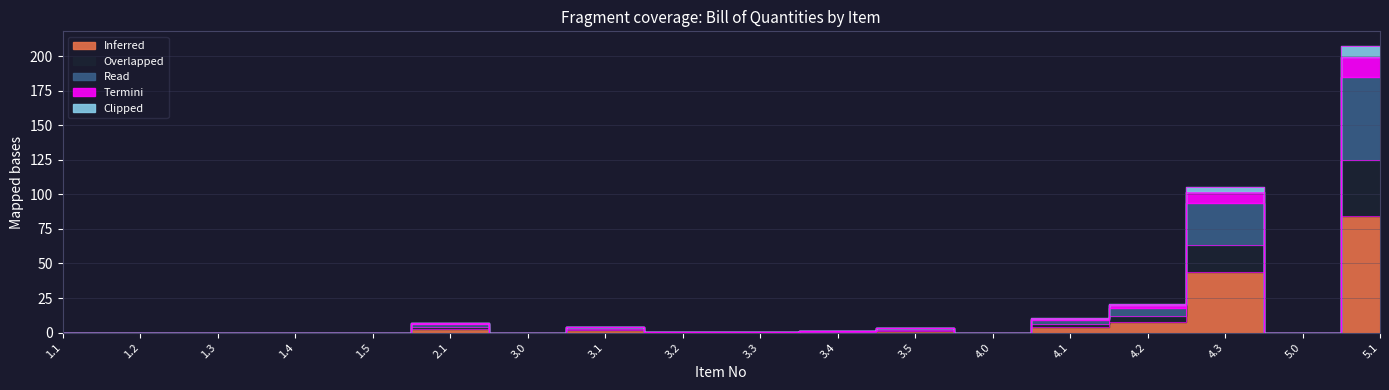

At which label does Read reach its minimum?

1.1